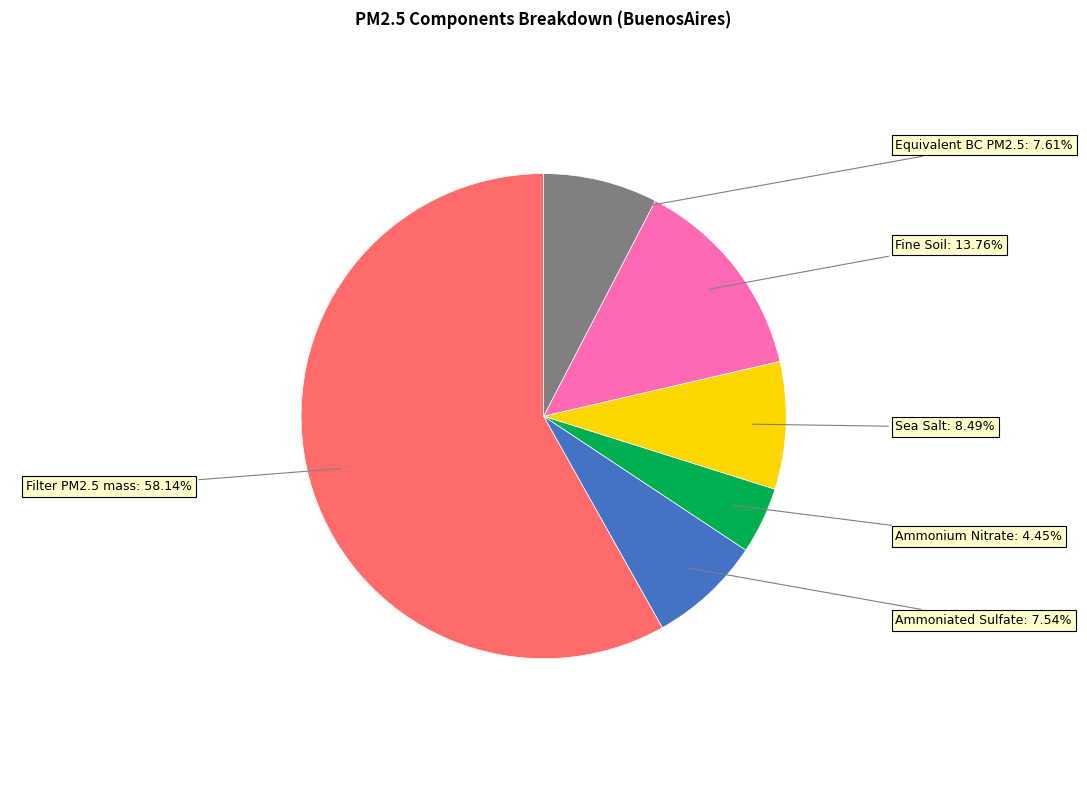

To the nearest percent, what is the average slice percentage?

17%